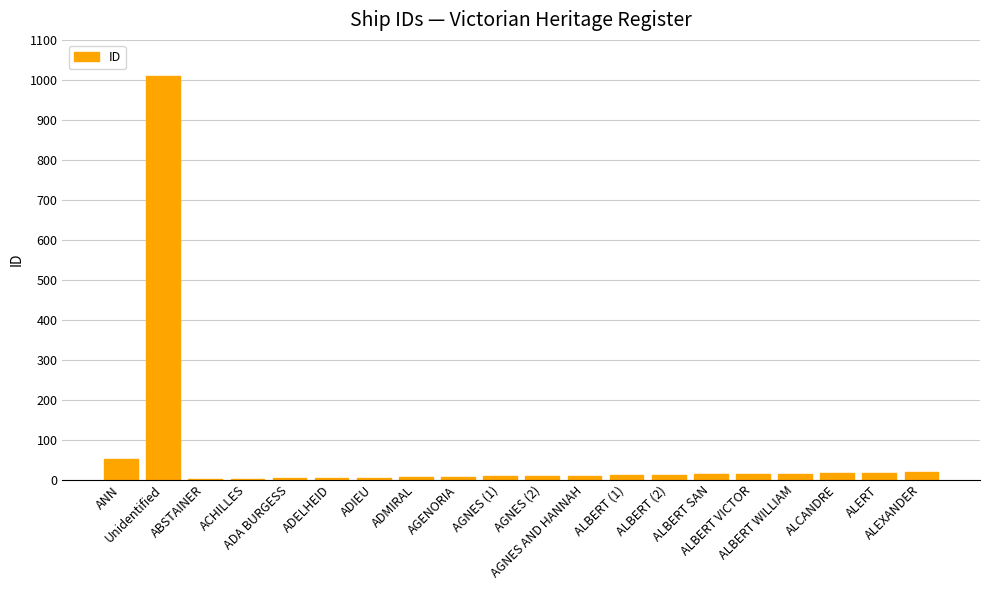

What is the change in value from AGENORIA to AGNES (2)?

+2